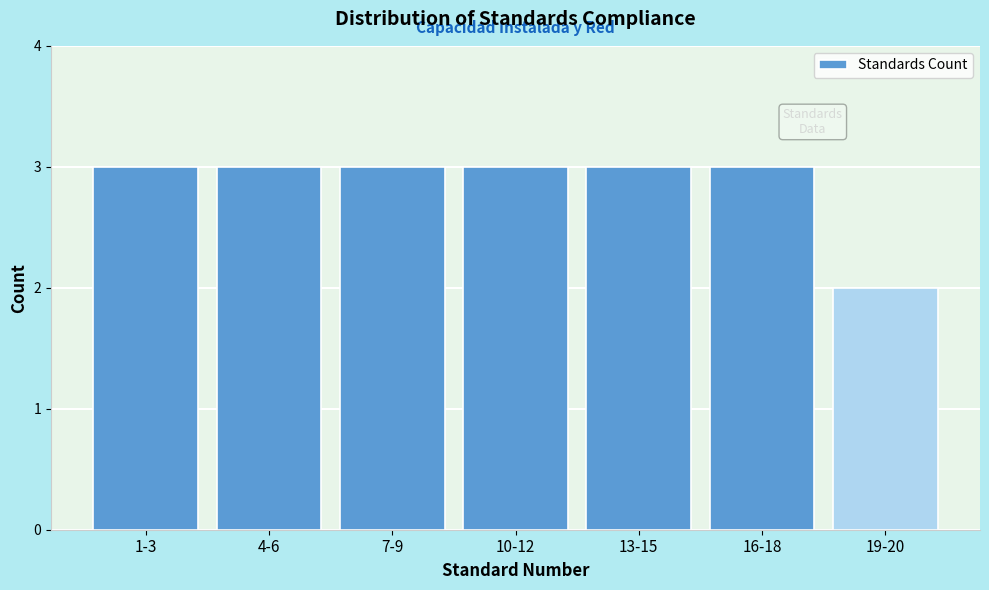

Reading right to left, transcribe all the data shown in this chart.

2	3	3	3	3	3	3